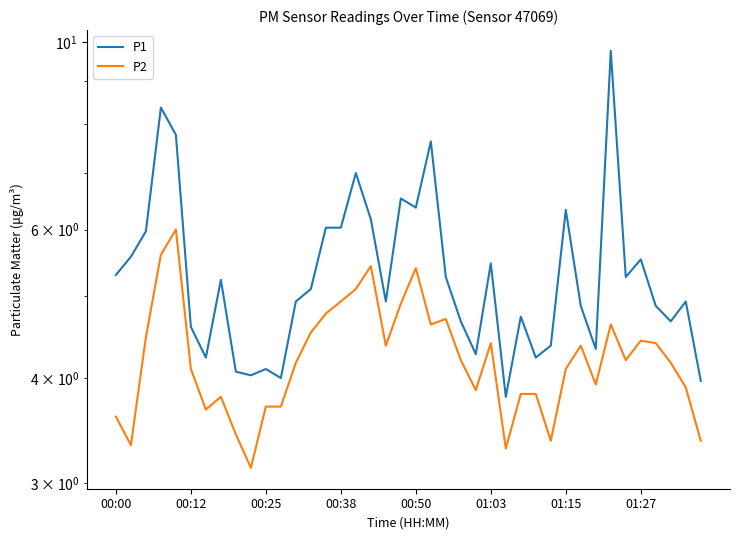

At how many categories does at least one series exceed 6?

11